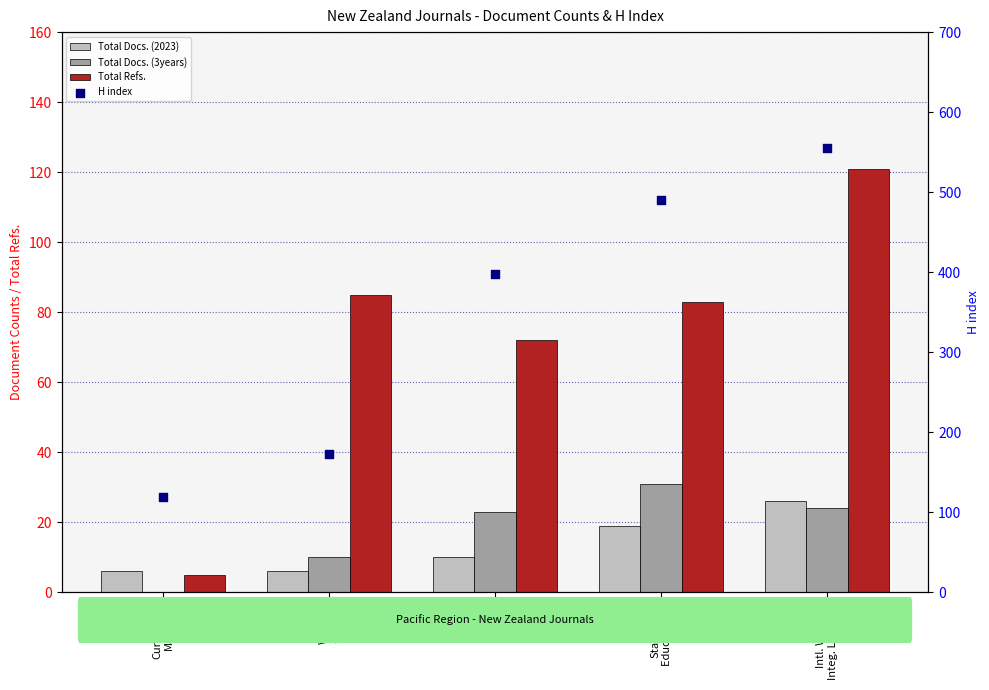

What are all the series names shown in the legend?

Total Docs. (2023), Total Docs. (3years), Total Refs., H index